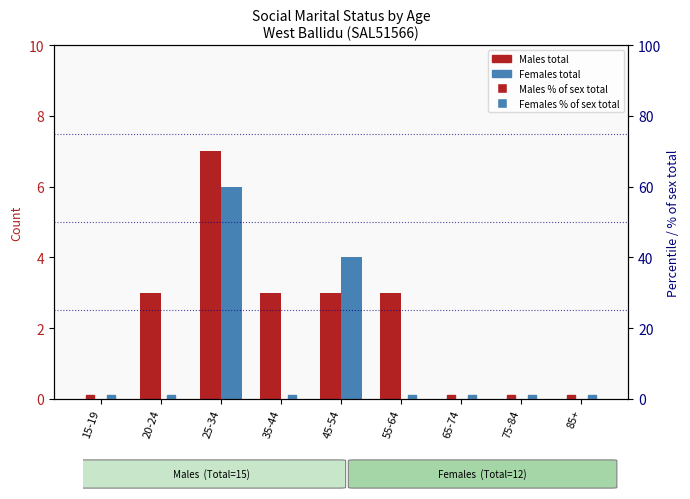

How many categories are shown in the chart?

9